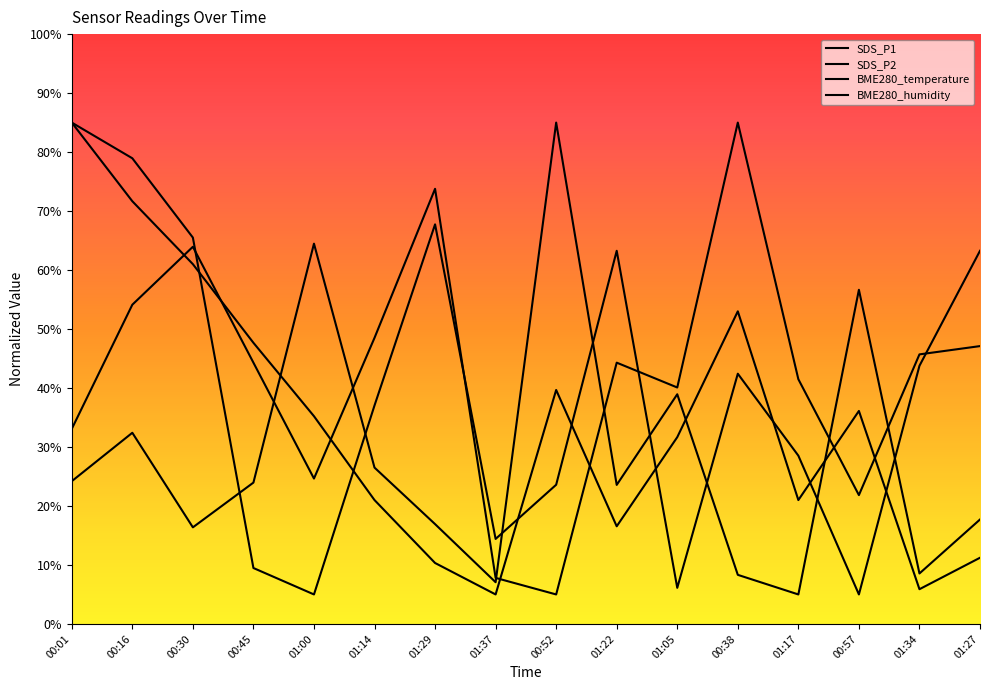

What is the label of the 4th point from the left?

00:45